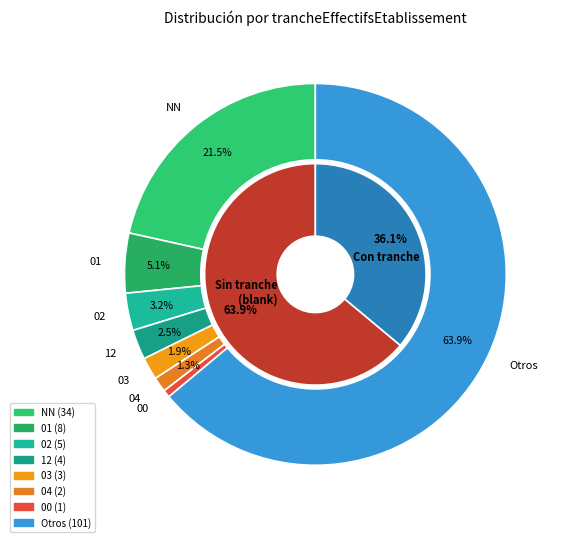

What portion of the pie excludes 06?

93.1%